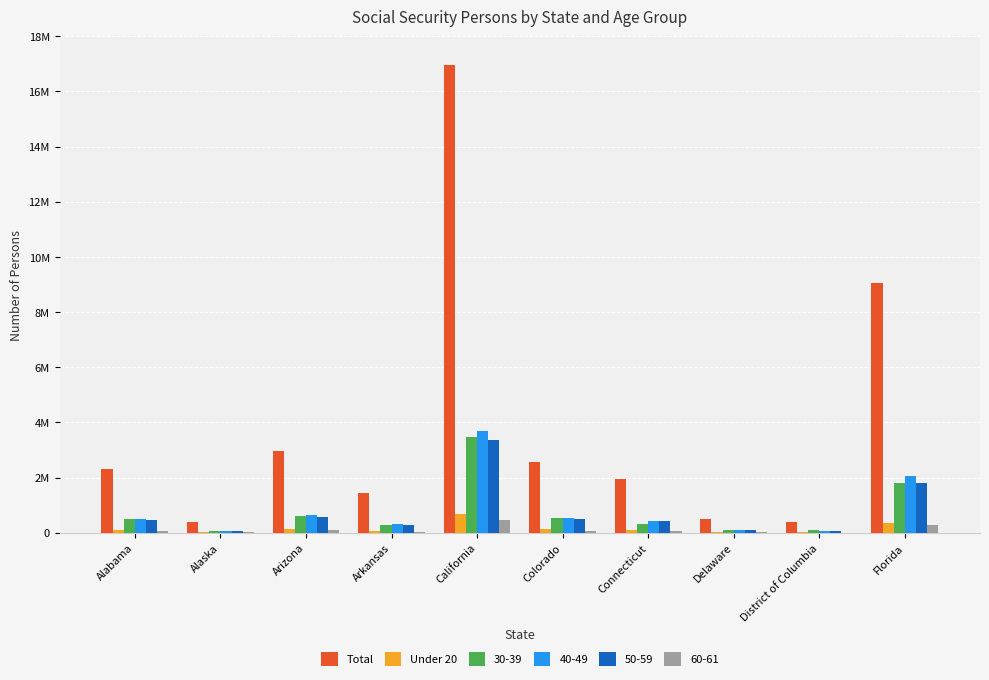

Are the bars grouped side by side (vs. stacked)?

Yes